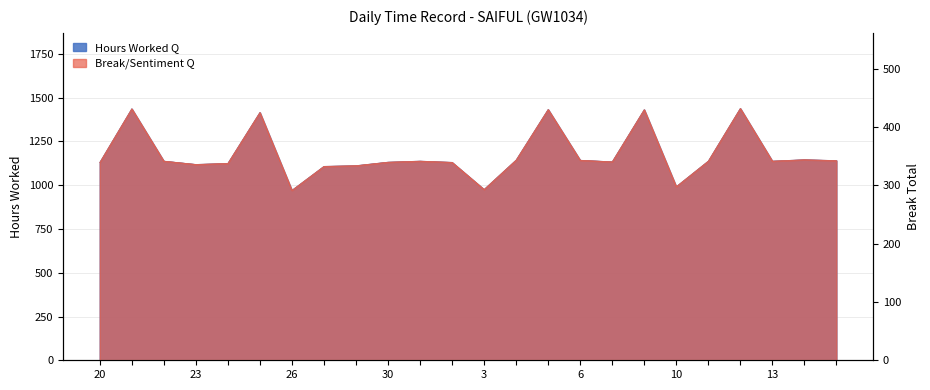

What is the smallest value displayed?

291.3